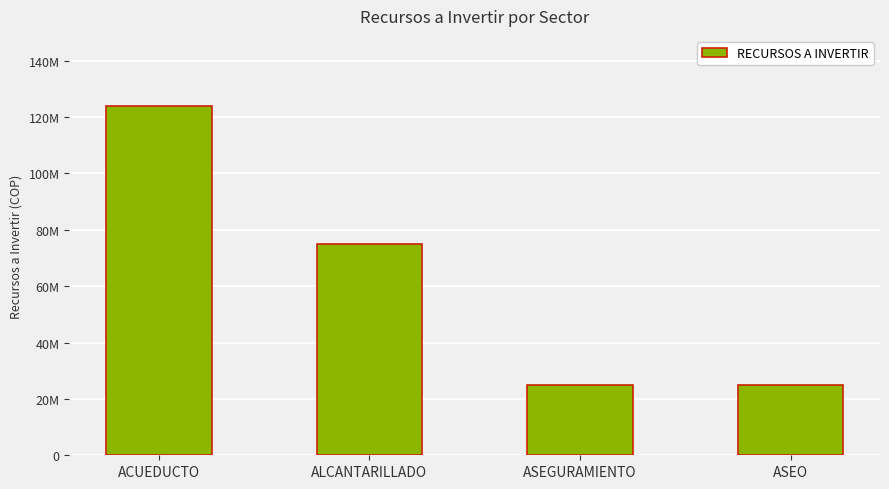

What is the minimum value shown in the chart?

25000000